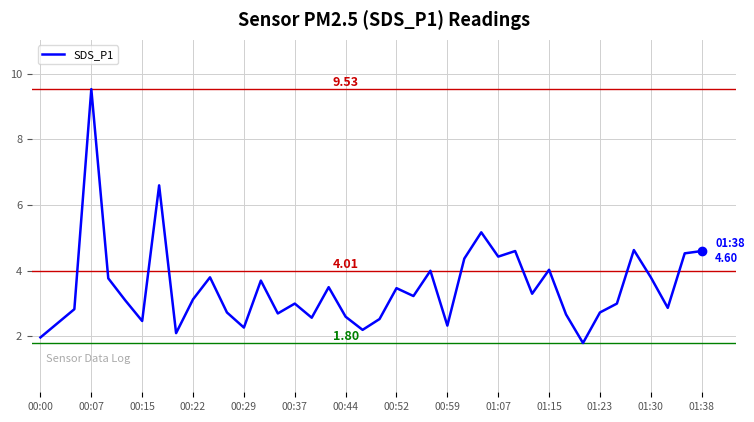

What is the difference between the maximum and minimum values?

7.7